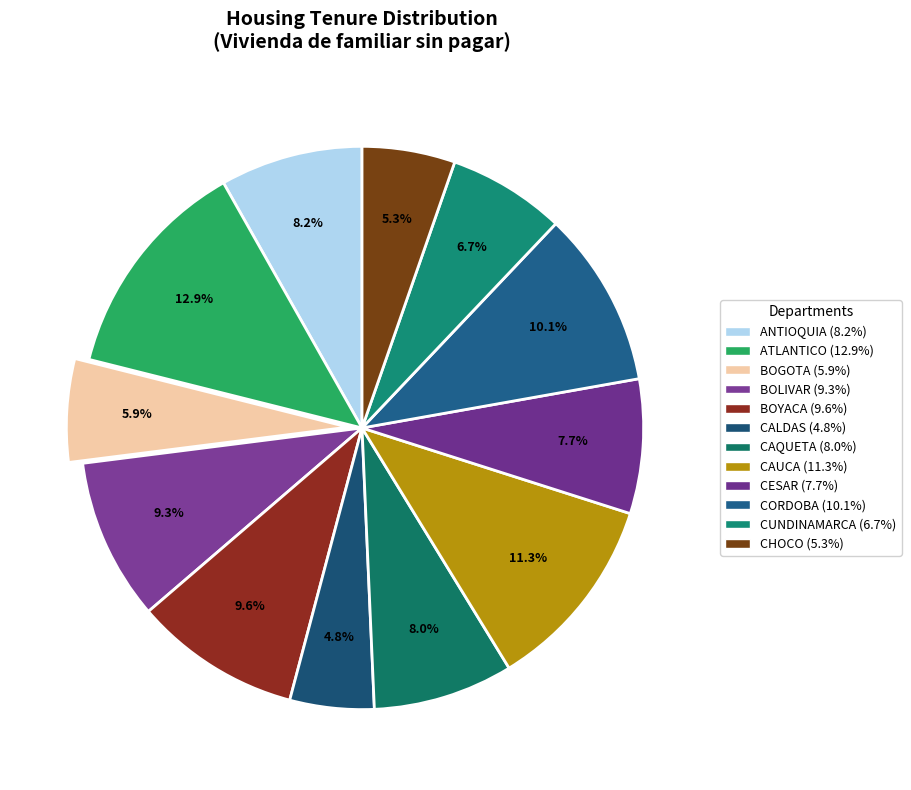

Count the number of slices in the pie.

12